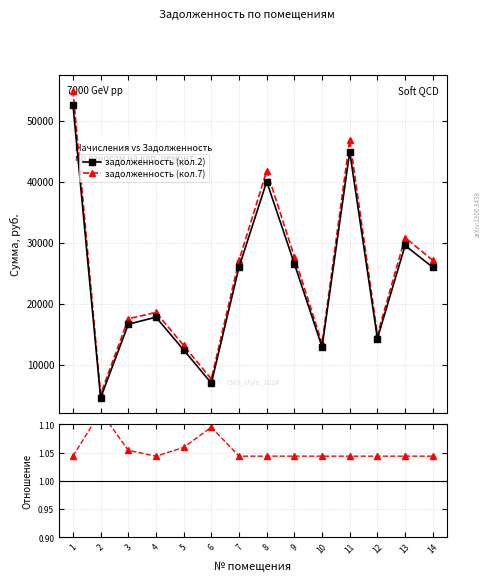

What is the value of the задолженность (кол.2) point at the 4th from the left?

17783.8